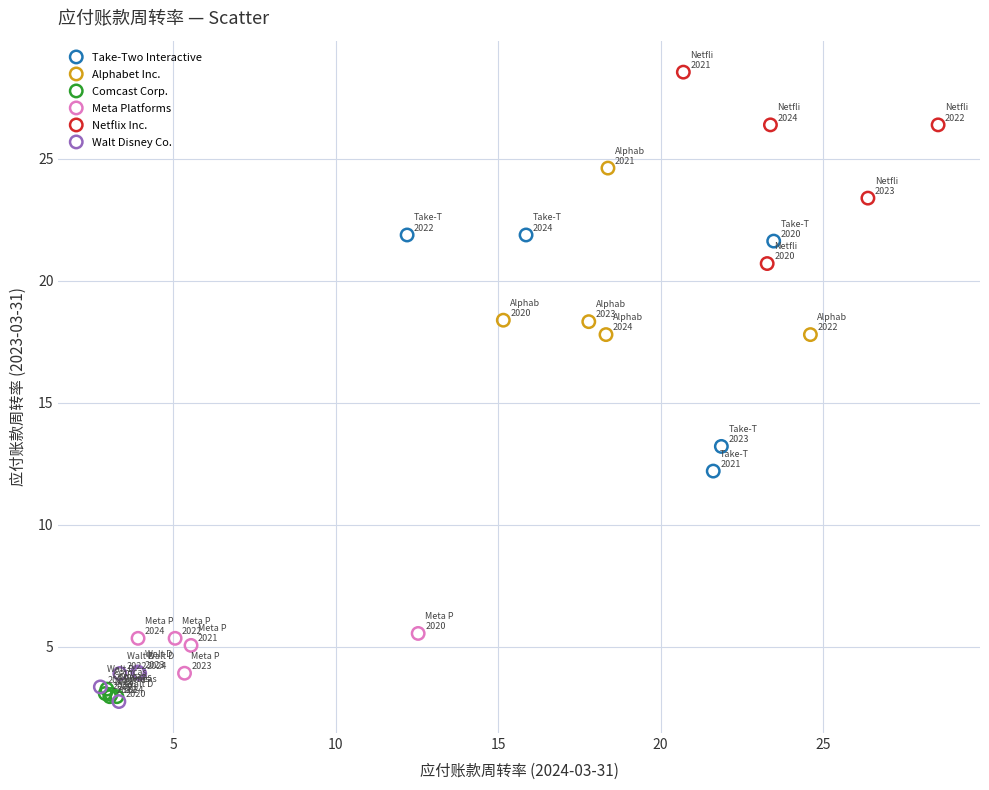

Which series reaches the maximum Y coordinate?

Netflix Inc.